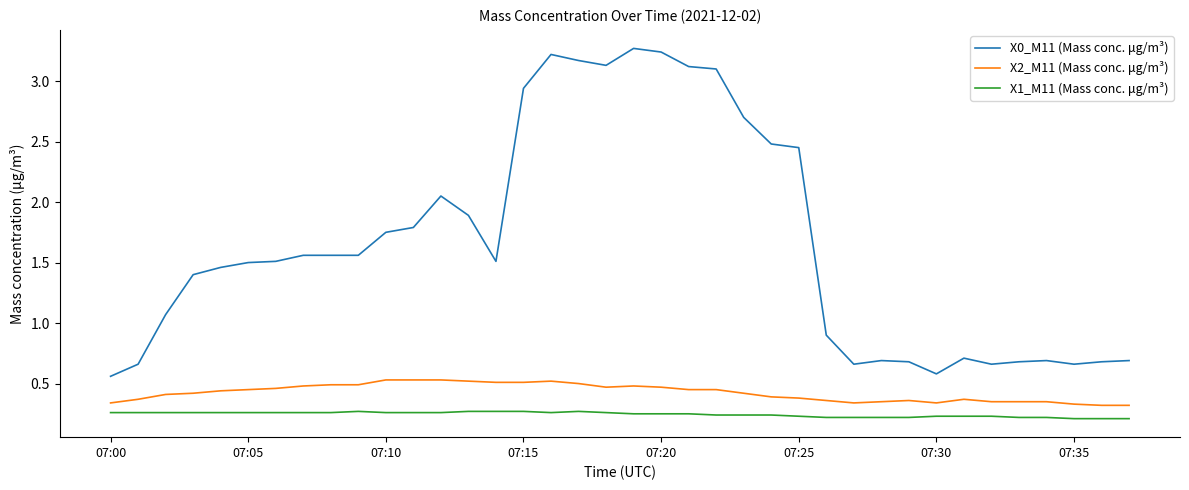

List the series in order of their peak value, lowest first.

X1_M11 (Mass conc. μg/m³), X2_M11 (Mass conc. μg/m³), X0_M11 (Mass conc. μg/m³)